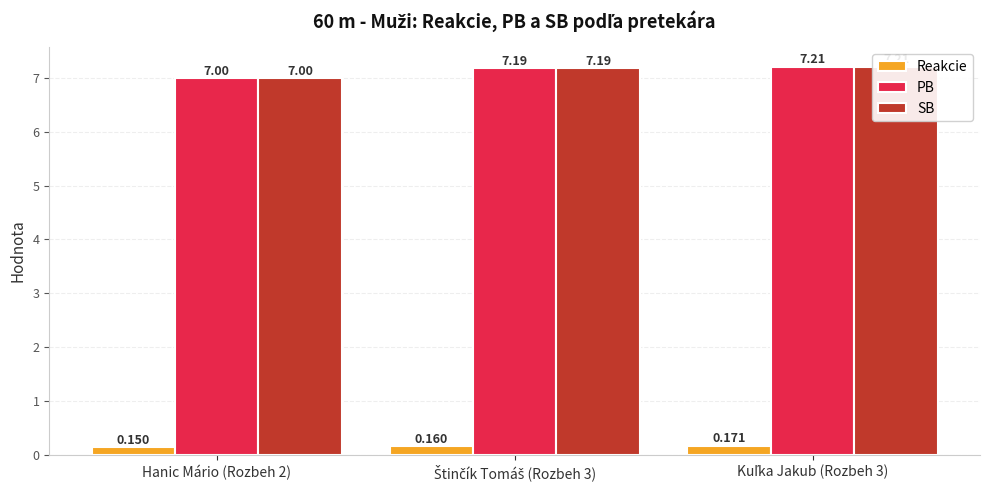

What is the label of the 1st bar from the right?

Kuľka Jakub (Rozbeh 3)